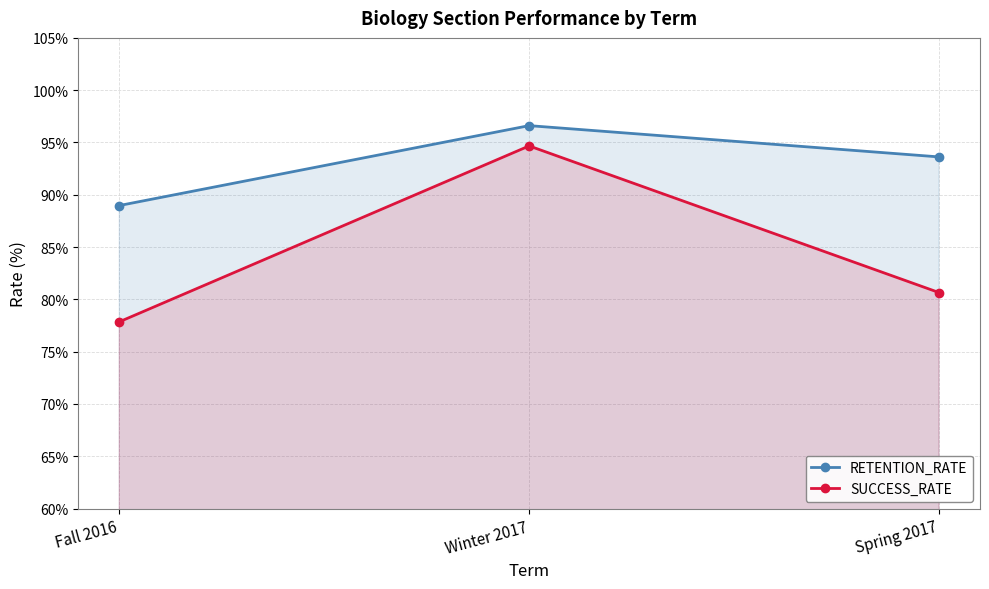

What is the highest value of the SUCCESS_RATE series?

94.7